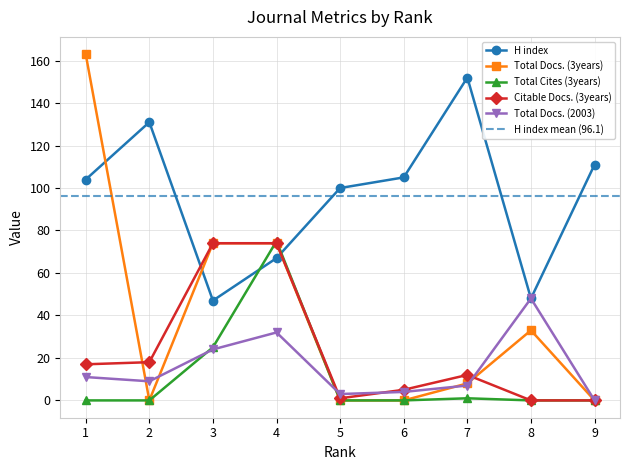

At which label is H index closest to 99?

5